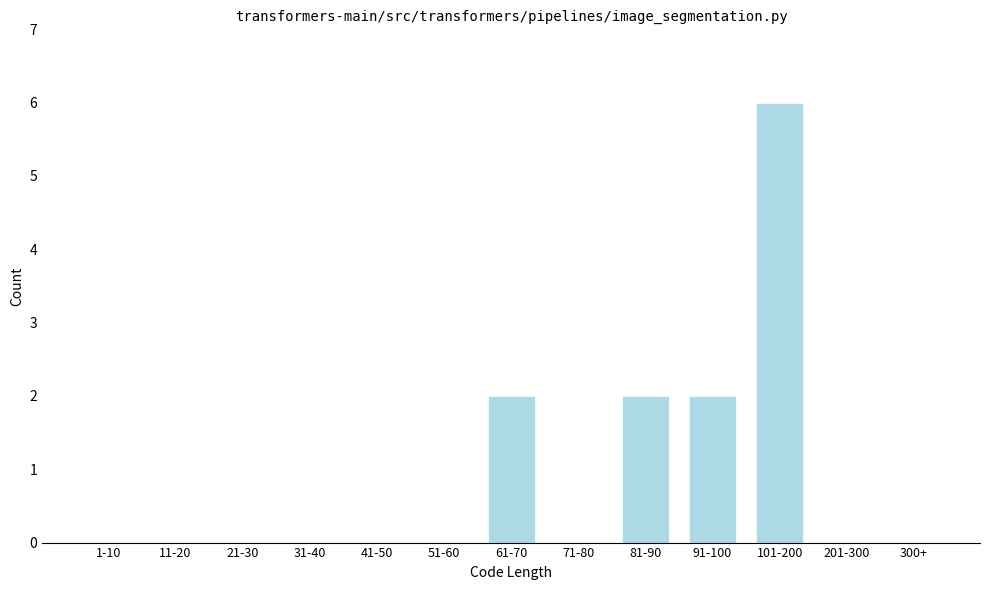

Reading left to right, list all the values displayed in this chart.

1-10=0	11-20=0	21-30=0	31-40=0	41-50=0	51-60=0	61-70=2	71-80=0	81-90=2	91-100=2	101-200=6	201-300=0	300+=0